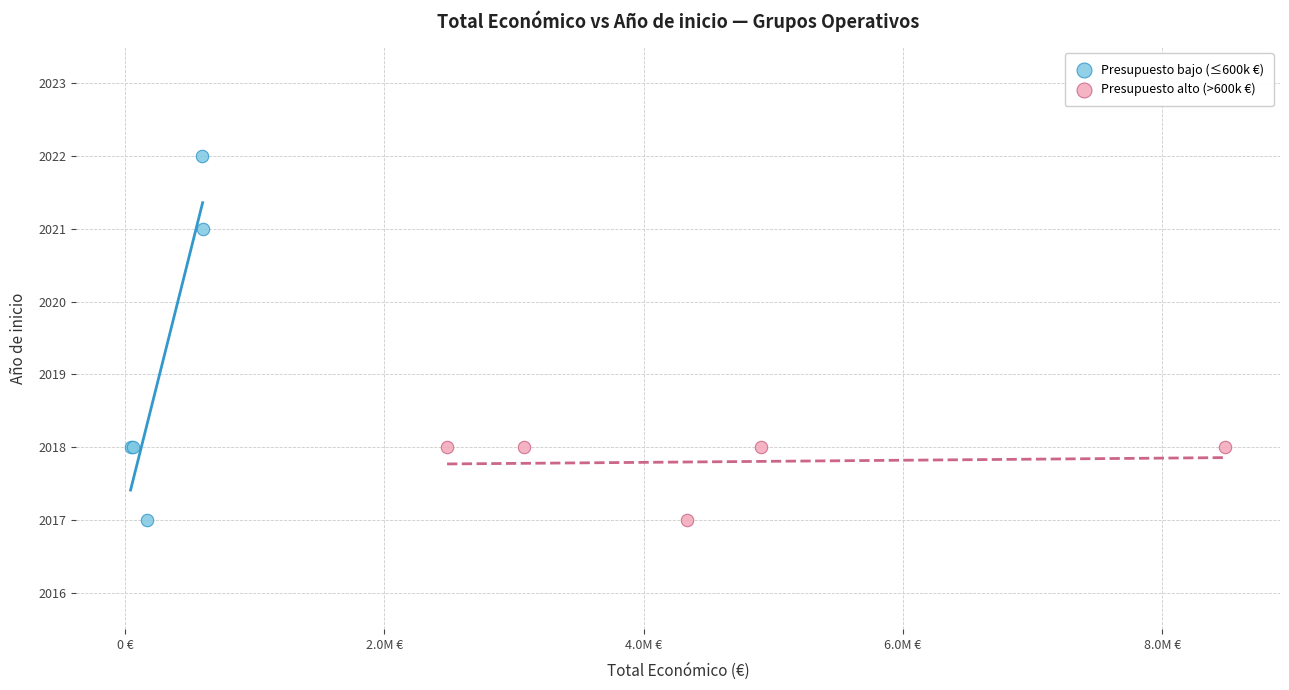

Which series contains the highest Y value?

Presupuesto bajo (≤600k €)